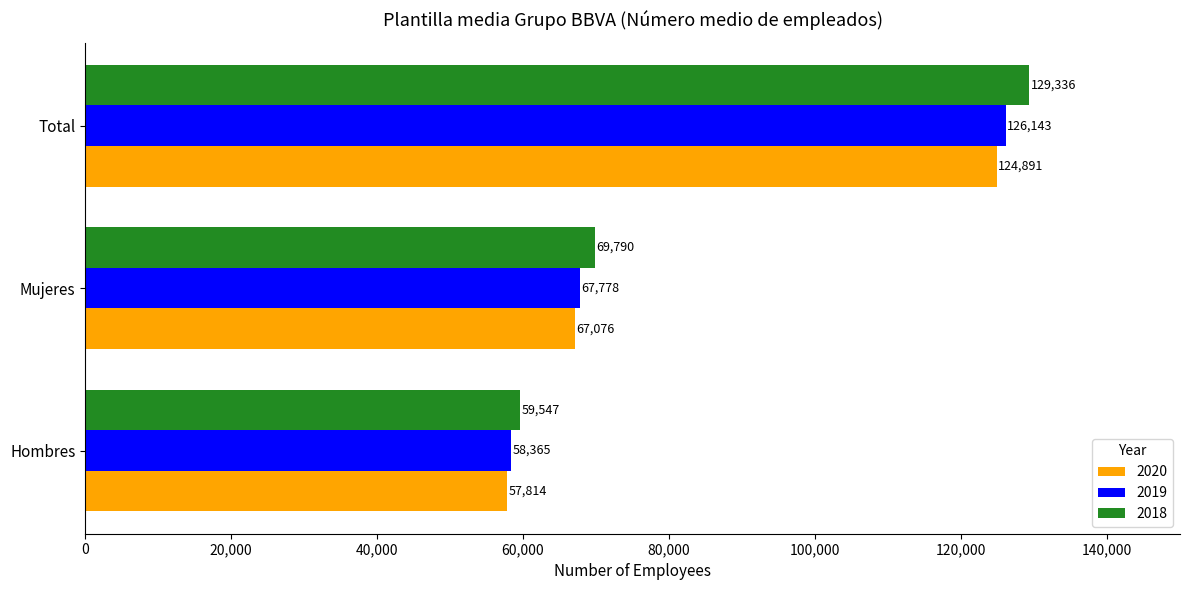

What is the lowest value of the 2019 series?

58365